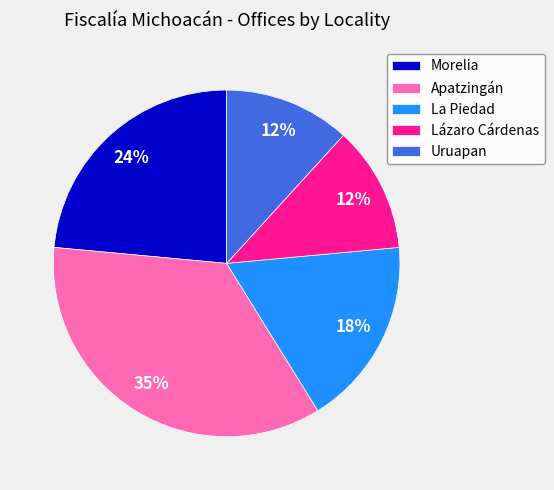

To the nearest percent, what is the average slice percentage?

20%